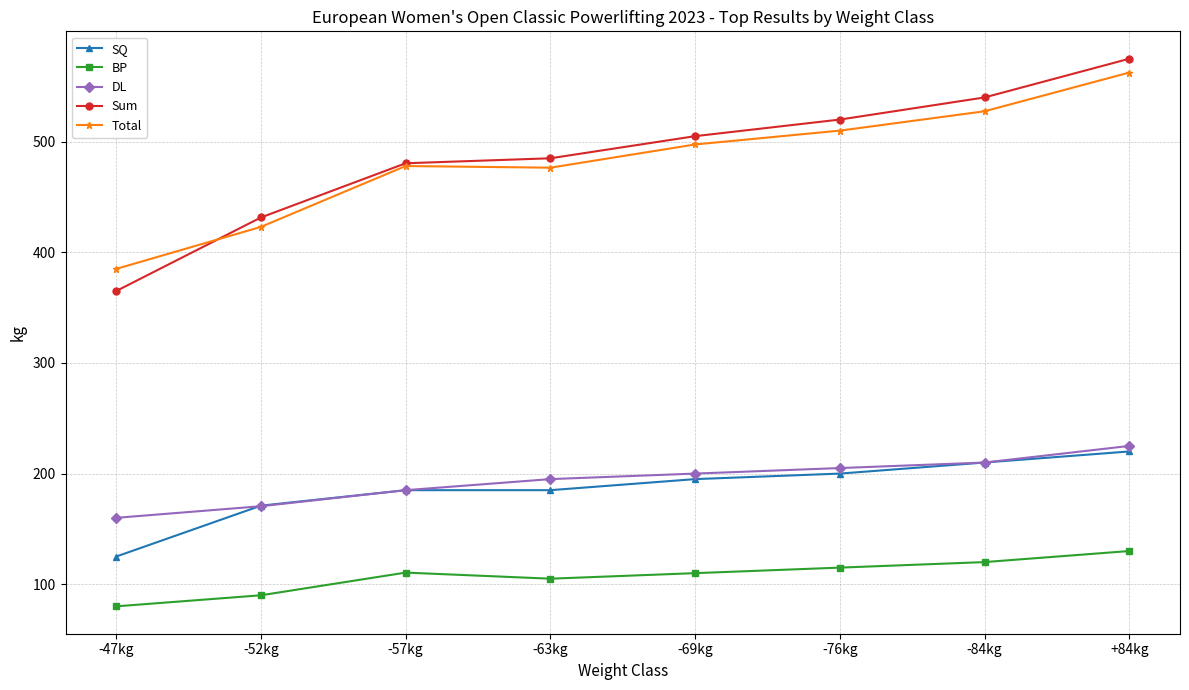

Rank the series at +84kg from highest to lowest value.

Sum, Total, DL, SQ, BP